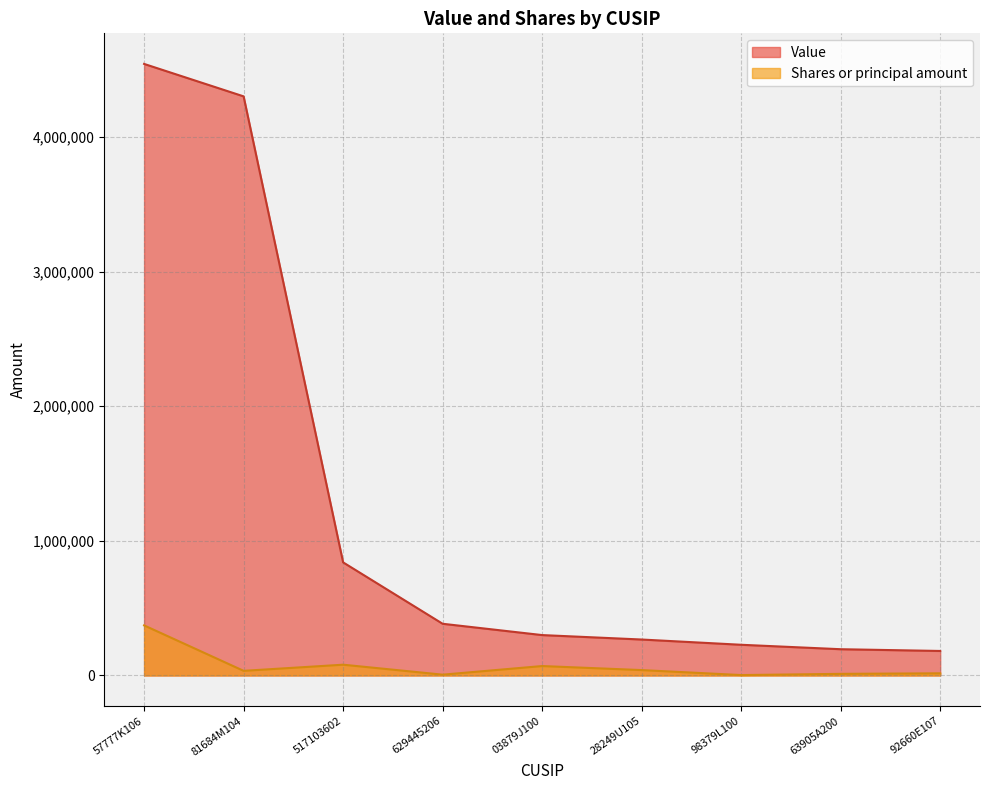

Rank the categories by Value value from highest to lowest.

57777K106, 81684M104, 517103602, 629445206, 03879J100, 28249U105, 98379L100, 63905A200, 92660E107